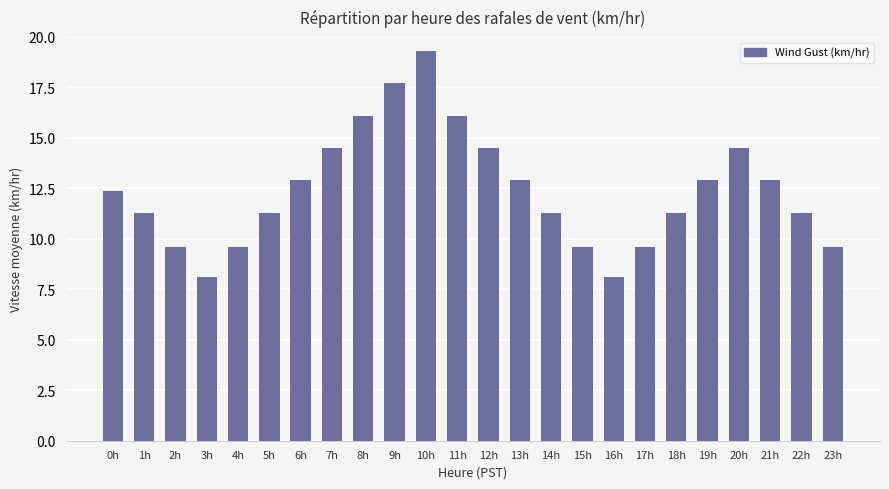

What is the label of the 23rd bar from the left?

22h